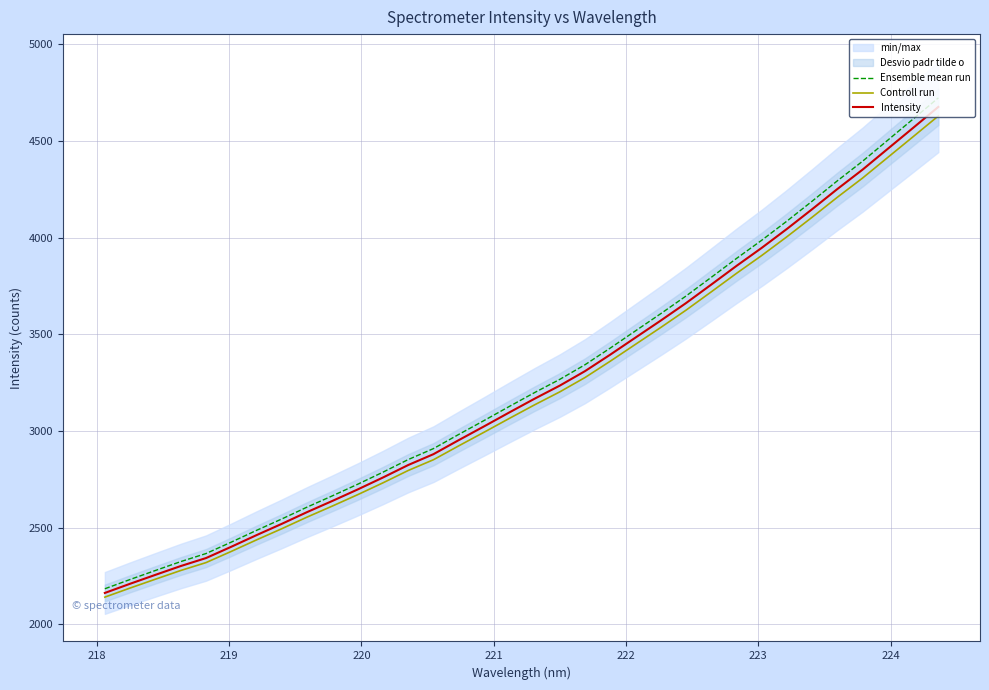

How many categories are shown in the chart?

34